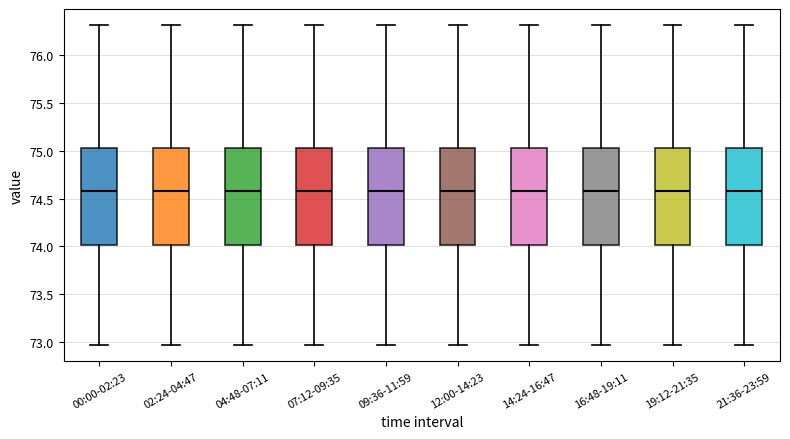

Reading left to right, transcribe this box plot: for each box, give where its median line is, the range the box spans, and where its two whiskers end, as read against the y-axis. The values are not printed on the chart, so give them approximately, as read against the axis.

00:00-02:23: median 74.60, box 74.00 to 75.05, whiskers 72.95 to 76.30
02:24-04:47: median 74.60, box 74.00 to 75.05, whiskers 72.95 to 76.30
04:48-07:11: median 74.60, box 74.00 to 75.05, whiskers 72.95 to 76.30
07:12-09:35: median 74.60, box 74.00 to 75.05, whiskers 72.95 to 76.30
09:36-11:59: median 74.60, box 74.00 to 75.05, whiskers 72.95 to 76.30
12:00-14:23: median 74.60, box 74.00 to 75.05, whiskers 72.95 to 76.30
14:24-16:47: median 74.60, box 74.00 to 75.05, whiskers 72.95 to 76.30
16:48-19:11: median 74.60, box 74.00 to 75.05, whiskers 72.95 to 76.30
19:12-21:35: median 74.60, box 74.00 to 75.05, whiskers 72.95 to 76.30
21:36-23:59: median 74.60, box 74.00 to 75.05, whiskers 72.95 to 76.30